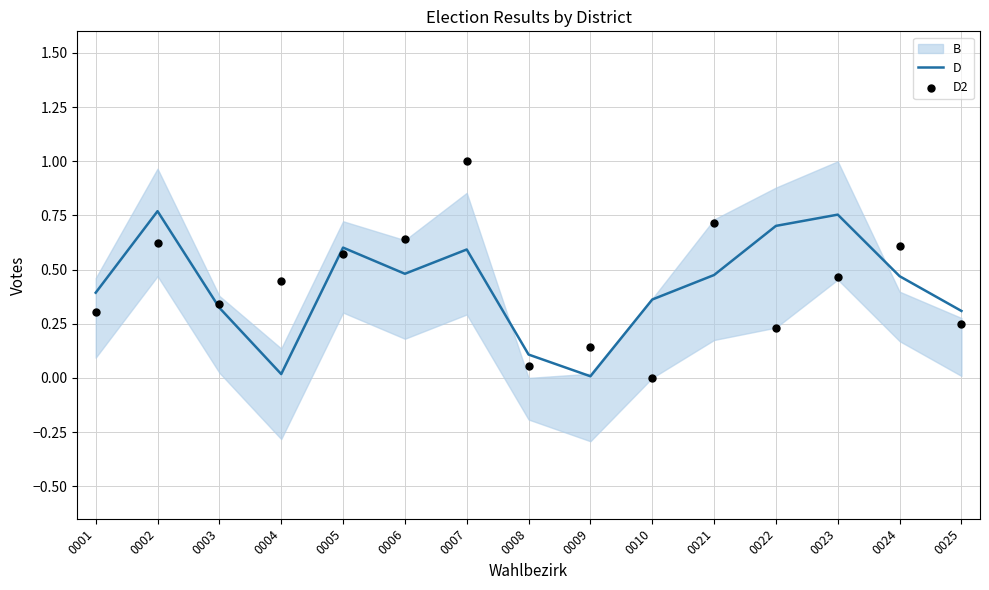

Is the value of D at 0004 greater than the value of D2 at 0010?

Yes